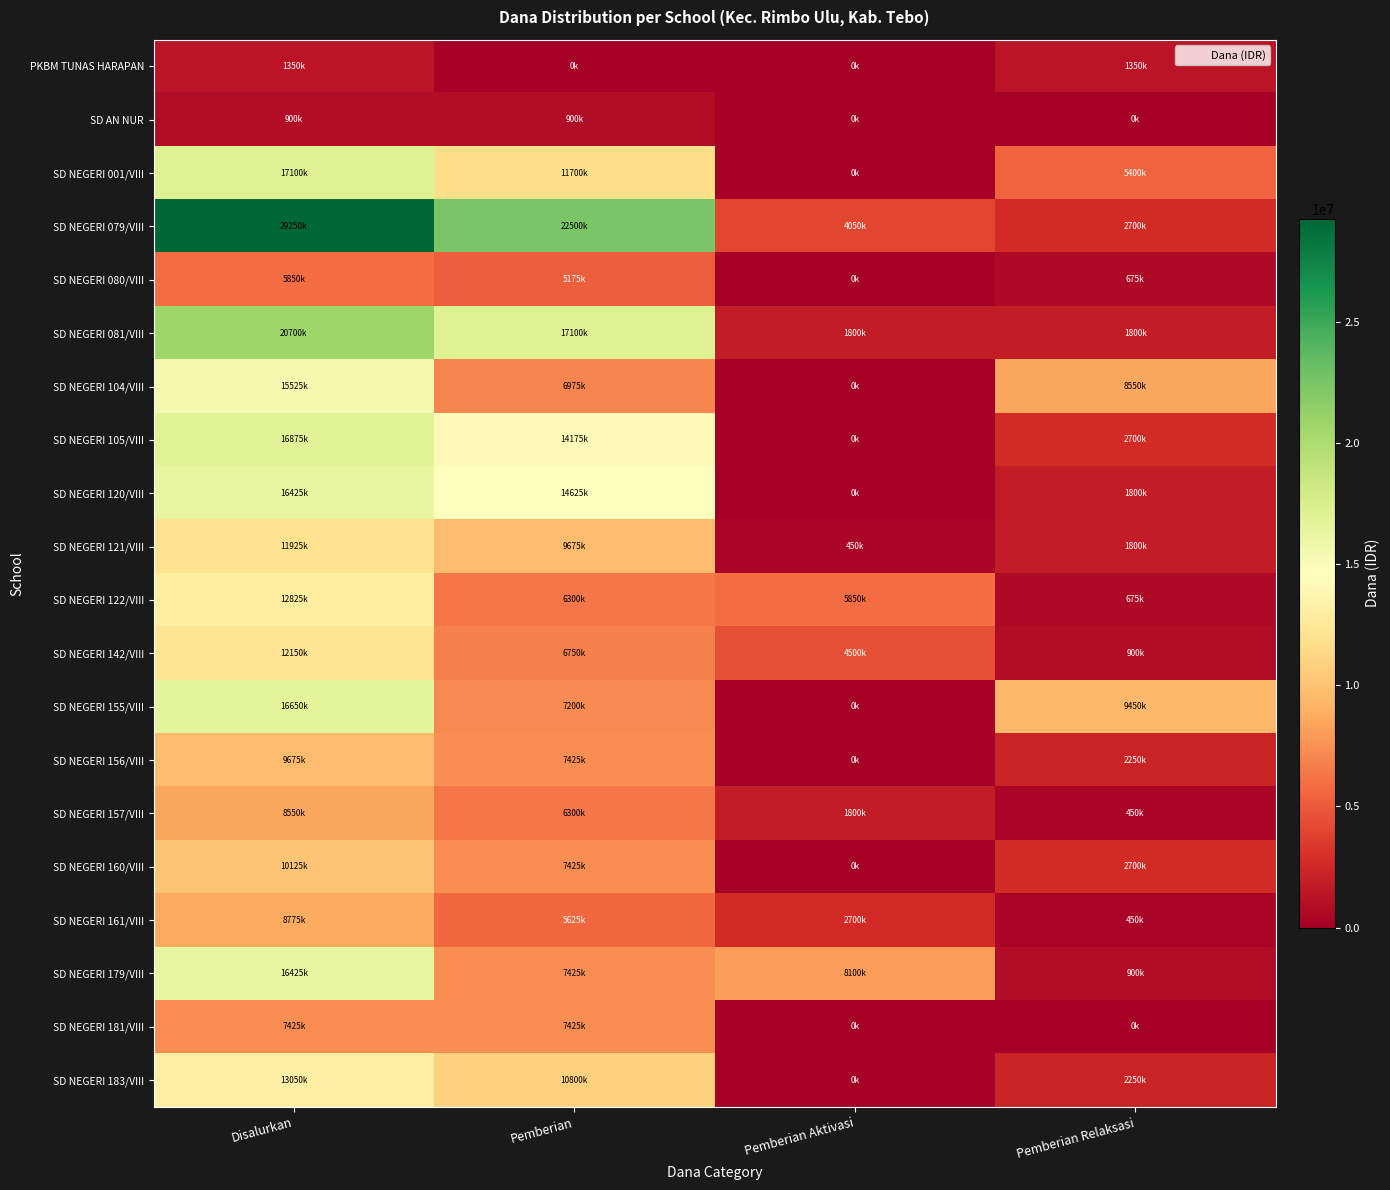

Reading left to right, extract all data points from this chart.

PKBM TUNAS HARAPAN: Disalurkan=1350000	Pemberian=0	Pemberian Aktivasi=0	Pemberian Relaksasi=1350000
SD AN NUR: Disalurkan=900000	Pemberian=900000	Pemberian Aktivasi=0	Pemberian Relaksasi=0
SD NEGERI 001/VIII: Disalurkan=17100000	Pemberian=11700000	Pemberian Aktivasi=0	Pemberian Relaksasi=5400000
SD NEGERI 079/VIII: Disalurkan=29250000	Pemberian=22500000	Pemberian Aktivasi=4050000	Pemberian Relaksasi=2700000
SD NEGERI 080/VIII: Disalurkan=5850000	Pemberian=5175000	Pemberian Aktivasi=0	Pemberian Relaksasi=675000
SD NEGERI 081/VIII: Disalurkan=20700000	Pemberian=17100000	Pemberian Aktivasi=1800000	Pemberian Relaksasi=1800000
SD NEGERI 104/VIII: Disalurkan=15525000	Pemberian=6975000	Pemberian Aktivasi=0	Pemberian Relaksasi=8550000
SD NEGERI 105/VIII: Disalurkan=16875000	Pemberian=14175000	Pemberian Aktivasi=0	Pemberian Relaksasi=2700000
SD NEGERI 120/VIII: Disalurkan=16425000	Pemberian=14625000	Pemberian Aktivasi=0	Pemberian Relaksasi=1800000
SD NEGERI 121/VIII: Disalurkan=11925000	Pemberian=9675000	Pemberian Aktivasi=450000	Pemberian Relaksasi=1800000
SD NEGERI 122/VIII: Disalurkan=12825000	Pemberian=6300000	Pemberian Aktivasi=5850000	Pemberian Relaksasi=675000
SD NEGERI 142/VIII: Disalurkan=12150000	Pemberian=6750000	Pemberian Aktivasi=4500000	Pemberian Relaksasi=900000
SD NEGERI 155/VIII: Disalurkan=16650000	Pemberian=7200000	Pemberian Aktivasi=0	Pemberian Relaksasi=9450000
SD NEGERI 156/VIII: Disalurkan=9675000	Pemberian=7425000	Pemberian Aktivasi=0	Pemberian Relaksasi=2250000
SD NEGERI 157/VIII: Disalurkan=8550000	Pemberian=6300000	Pemberian Aktivasi=1800000	Pemberian Relaksasi=450000
SD NEGERI 160/VIII: Disalurkan=10125000	Pemberian=7425000	Pemberian Aktivasi=0	Pemberian Relaksasi=2700000
SD NEGERI 161/VIII: Disalurkan=8775000	Pemberian=5625000	Pemberian Aktivasi=2700000	Pemberian Relaksasi=450000
SD NEGERI 179/VIII: Disalurkan=16425000	Pemberian=7425000	Pemberian Aktivasi=8100000	Pemberian Relaksasi=900000
SD NEGERI 181/VIII: Disalurkan=7425000	Pemberian=7425000	Pemberian Aktivasi=0	Pemberian Relaksasi=0
SD NEGERI 183/VIII: Disalurkan=13050000	Pemberian=10800000	Pemberian Aktivasi=0	Pemberian Relaksasi=2250000